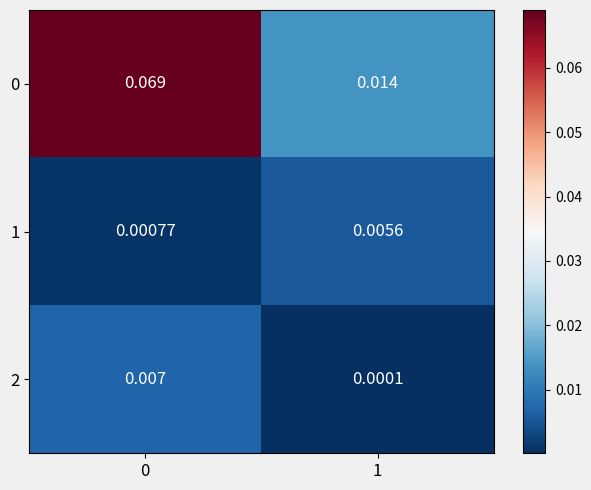

True or false: row_0 has a value of 0.1 at 0.

True